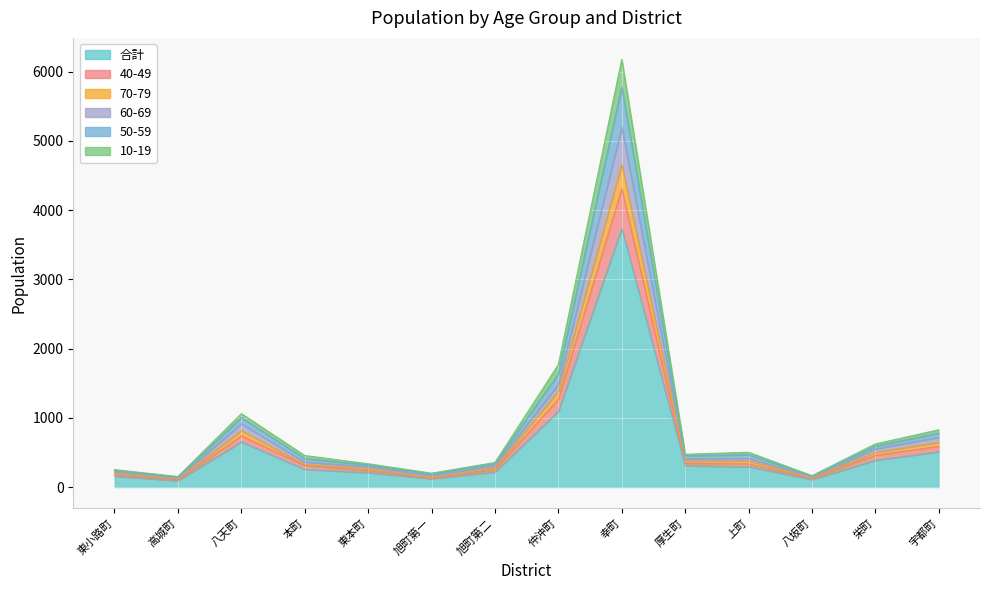

What is the minimum value shown in the chart?

91